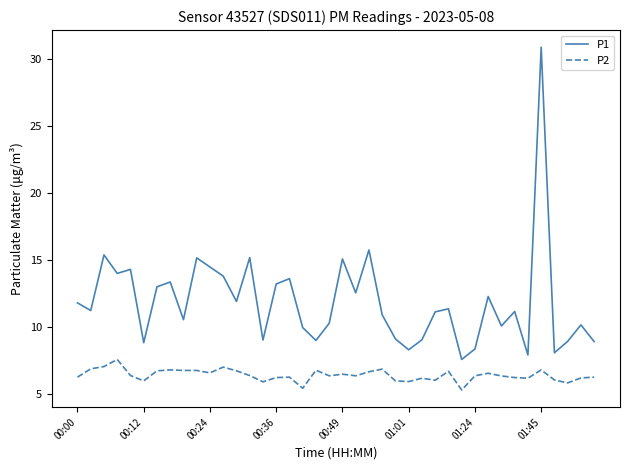

True or false: P1 and P2 intersect in this chart.

False